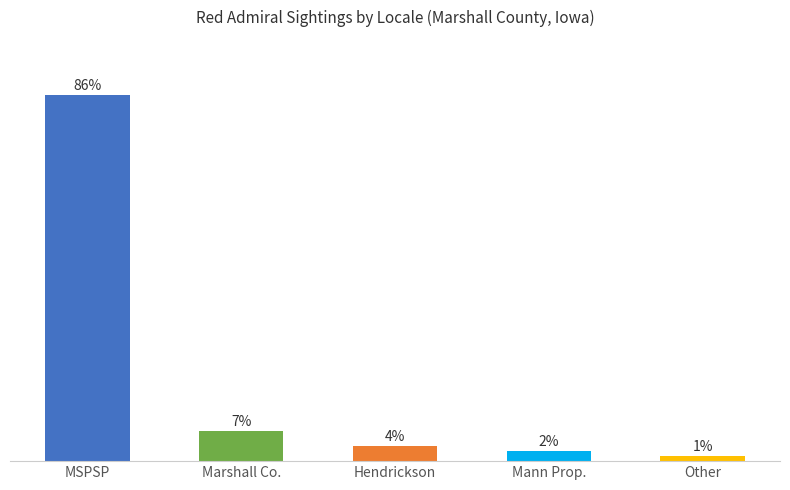

What is the greatest value displayed?

85.9